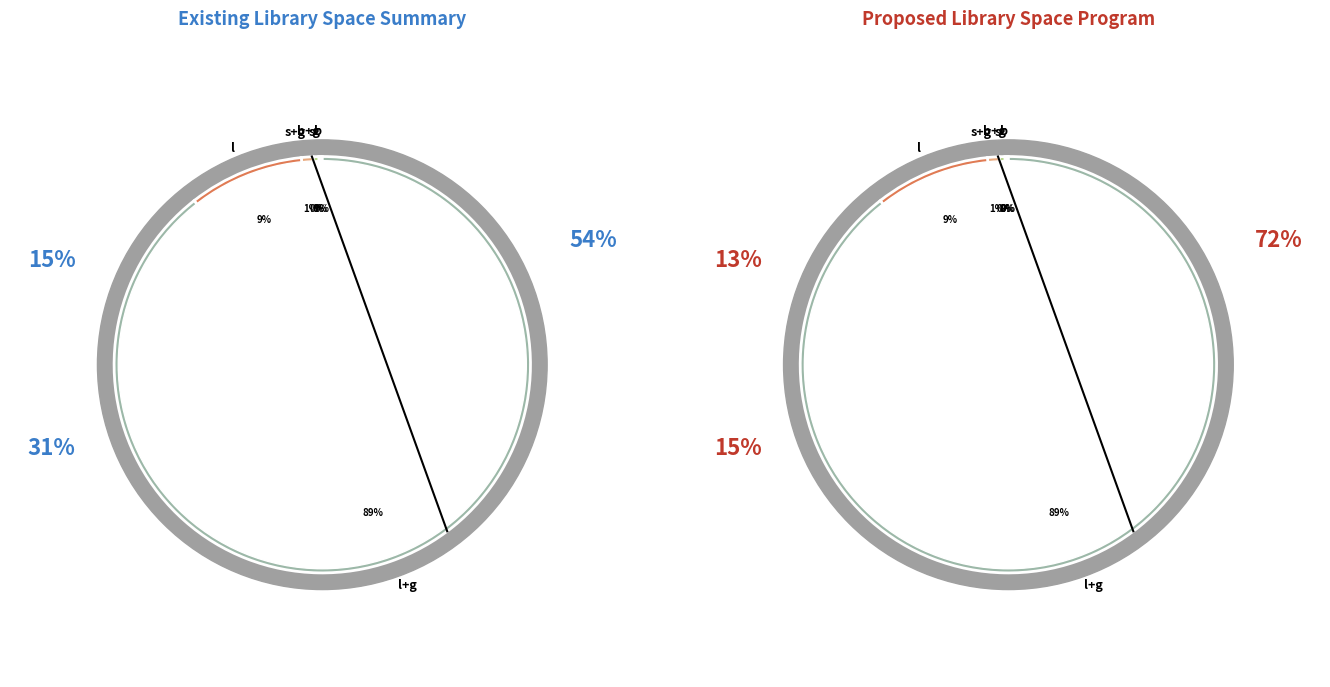

How many slices are in this pie chart?

6